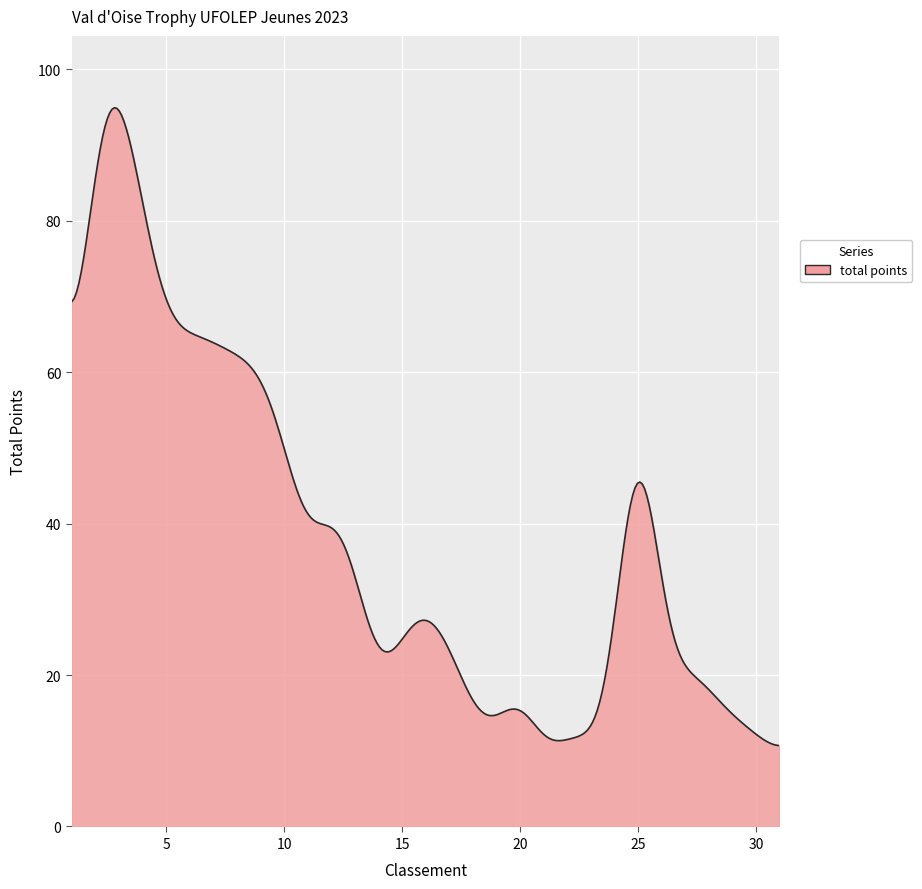

How many lines are shown in the chart?

1